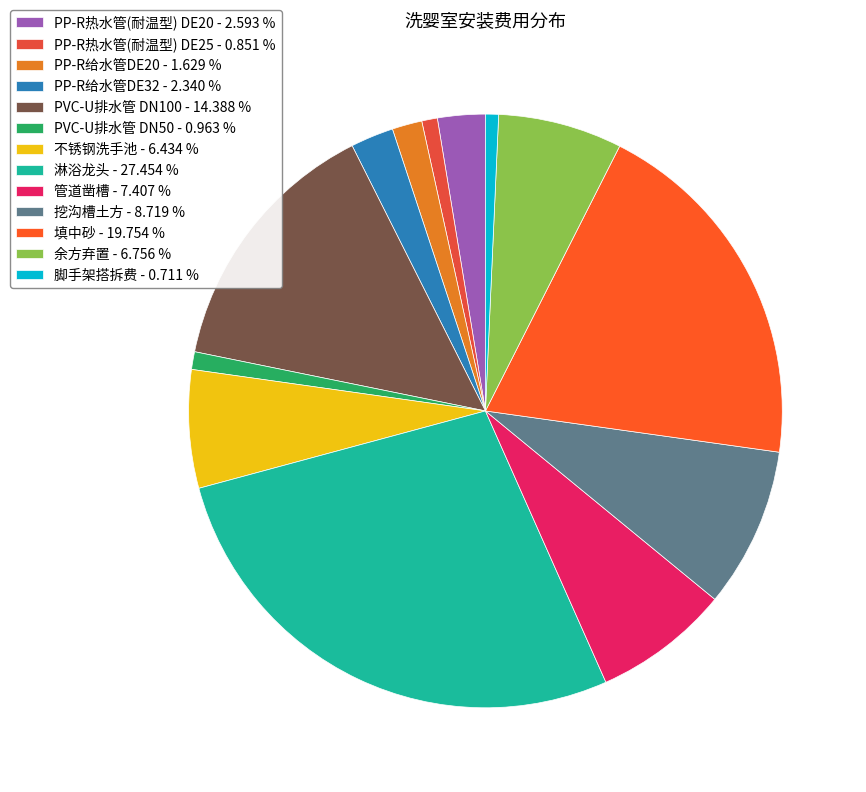

Which slice is the largest?

淋浴龙头